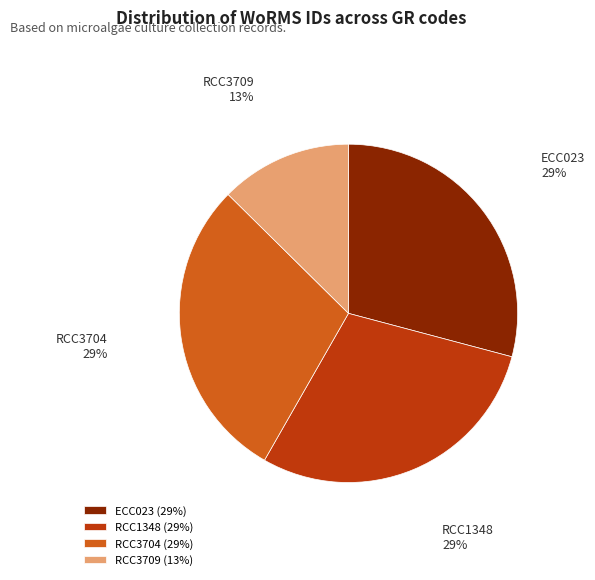

Which slice is the smallest?

RCC3709